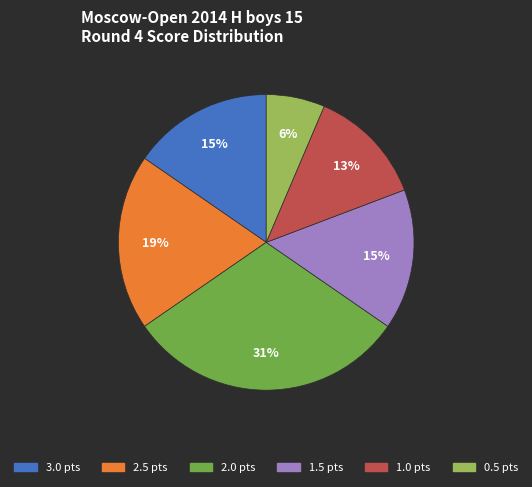

To the nearest percent, what is the average slice percentage?

17%